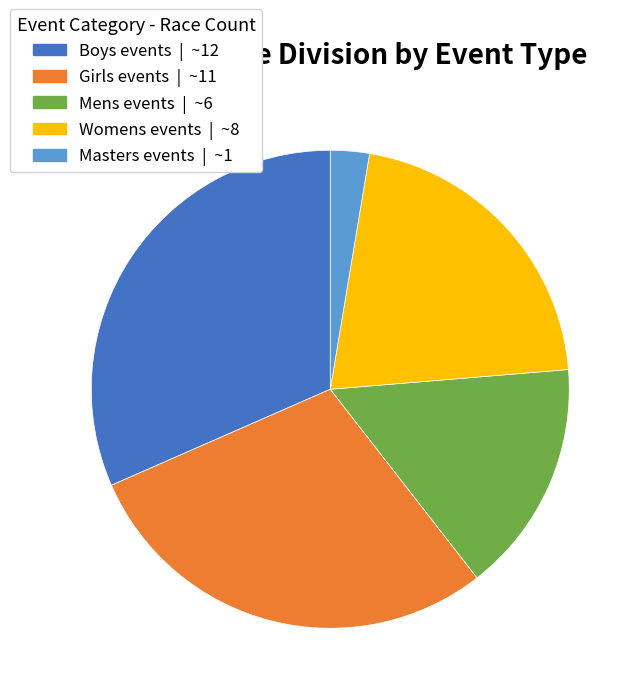

Is there a majority slice in this chart?

No